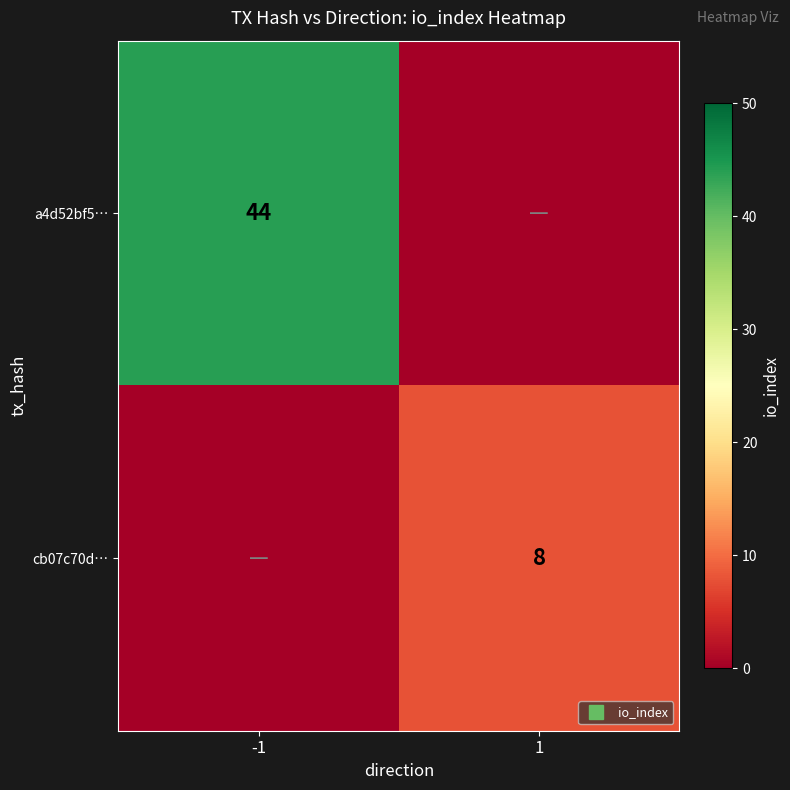

What is the maximum value for a4d52bf5…?

44